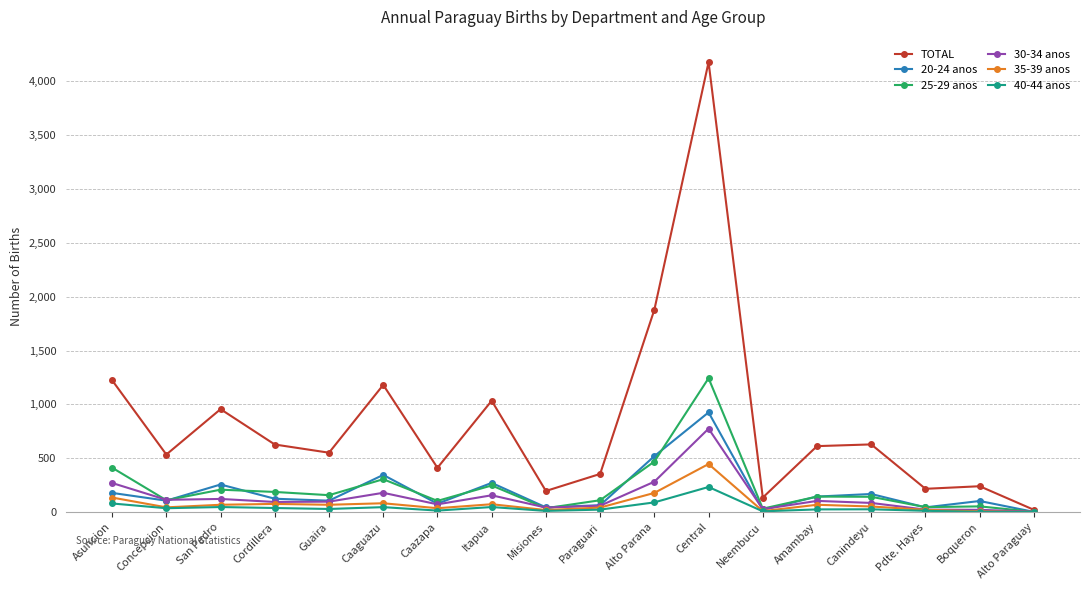

What is the average value of the 20-24 anos series?

195